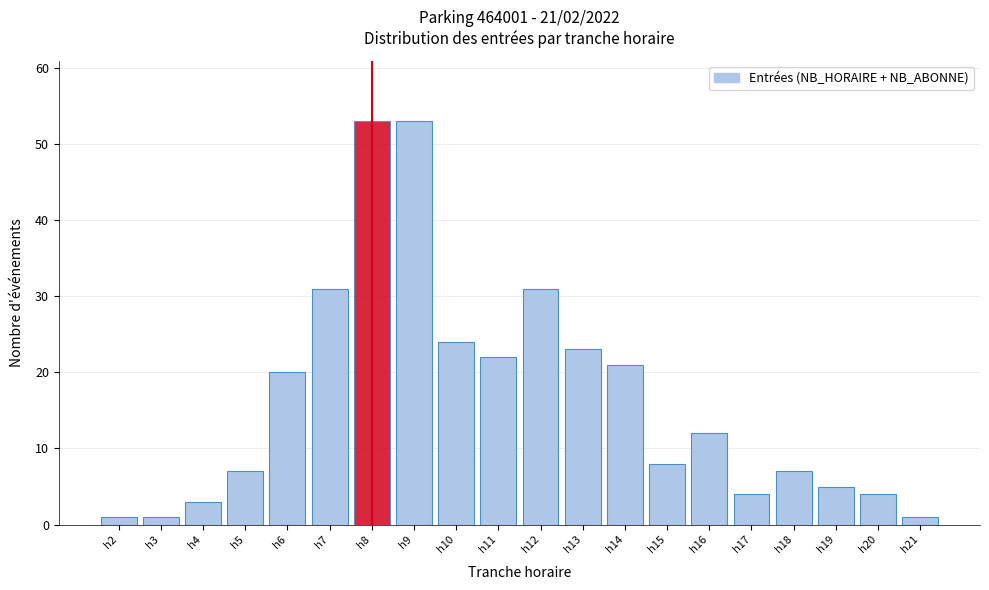

Reading left to right, list all the values displayed in this chart.

h2=1	h3=1	h4=3	h5=7	h6=20	h7=31	h8=53	h9=53	h10=24	h11=22	h12=31	h13=23	h14=21	h15=8	h16=12	h17=4	h18=7	h19=5	h20=4	h21=1